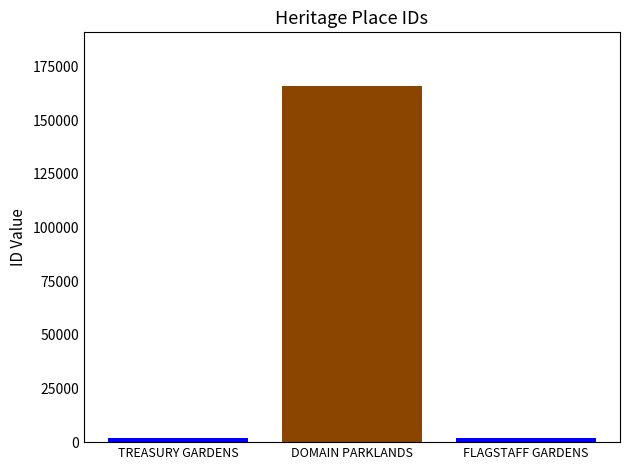

What is the label of the 3rd bar from the left?

FLAGSTAFF GARDENS